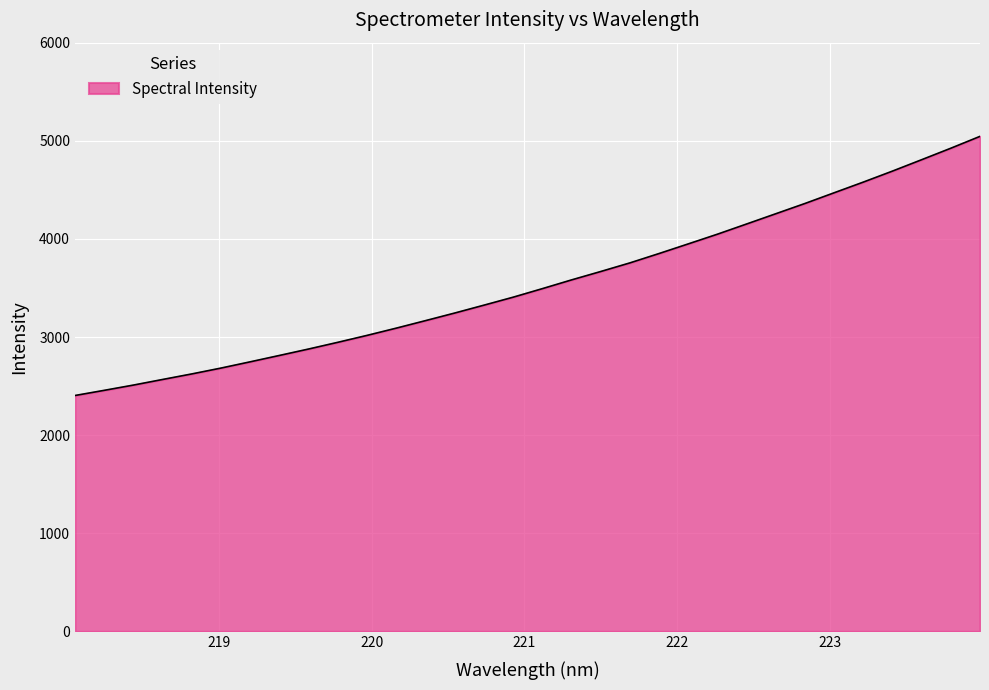

What is the greatest value displayed?

5045.0